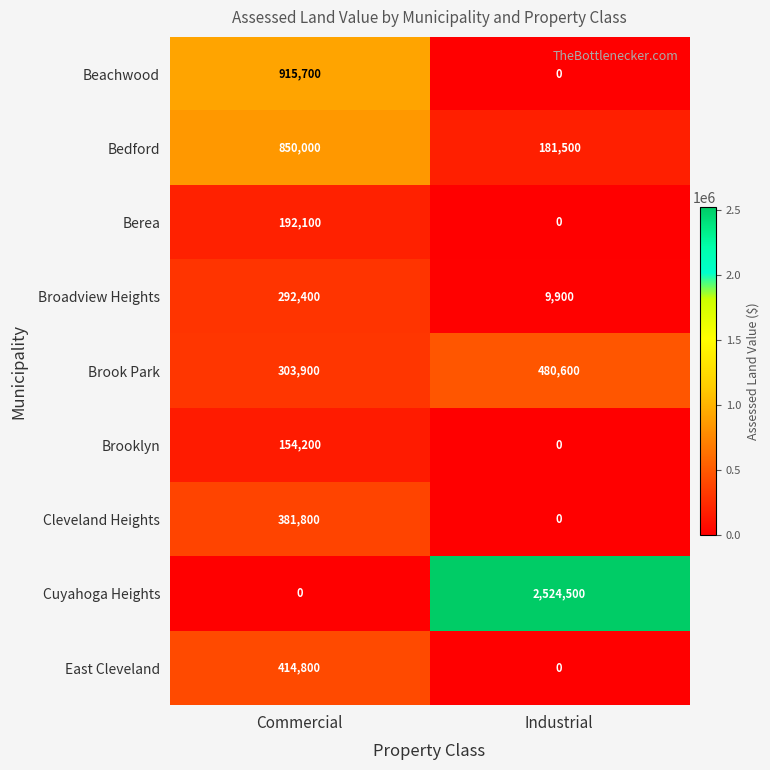

List the labels in order of Brooklyn value, largest first.

Commercial, Industrial